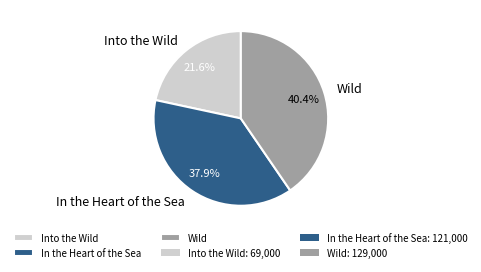

Which slice is the largest?

Wild